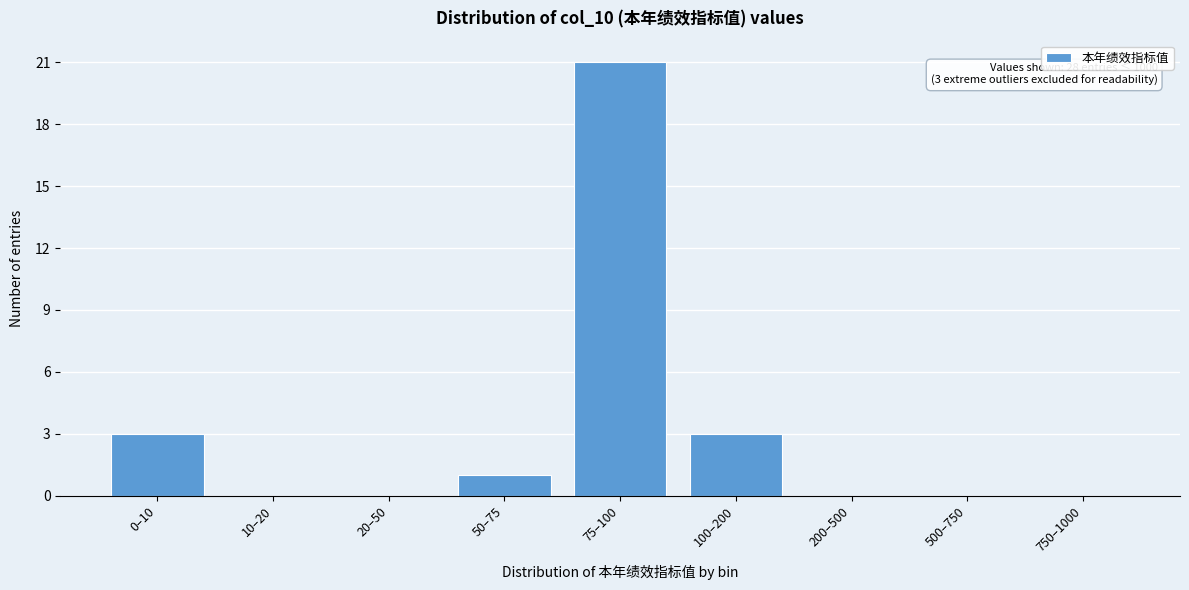

Reading left to right, extract all data points from this chart.

0–10=3	10–20=0	20–50=0	50–75=1	75–100=21	100–200=3	200–500=0	500–750=0	750–1000=0